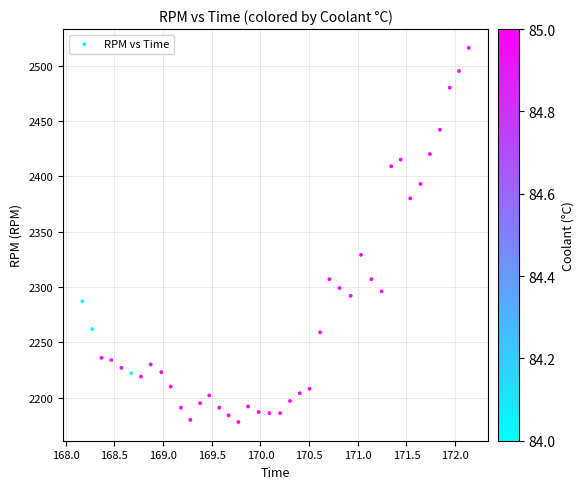

What Y value in the scatter plot is closest to 2347?

2329